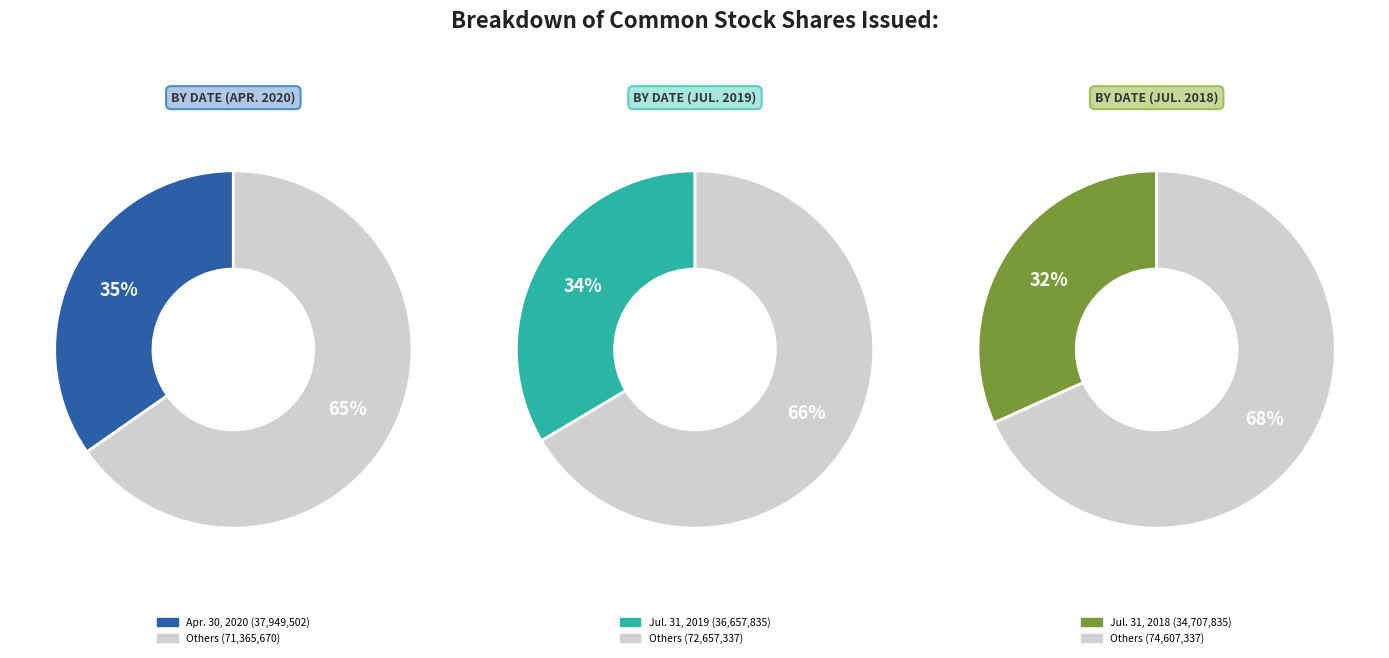

True or false: Apr. 30, 2020 accounts for 35% of the total.

True